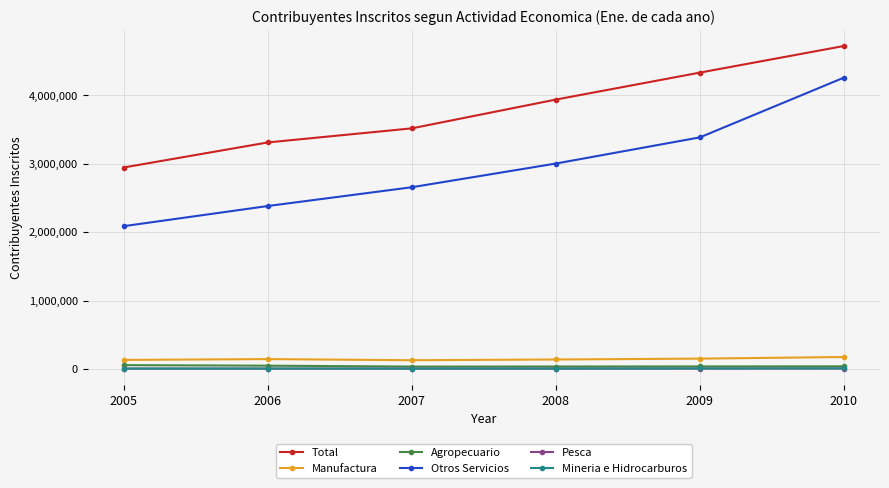

How many data points in Mineria e Hidrocarburos are less than 5582?

3